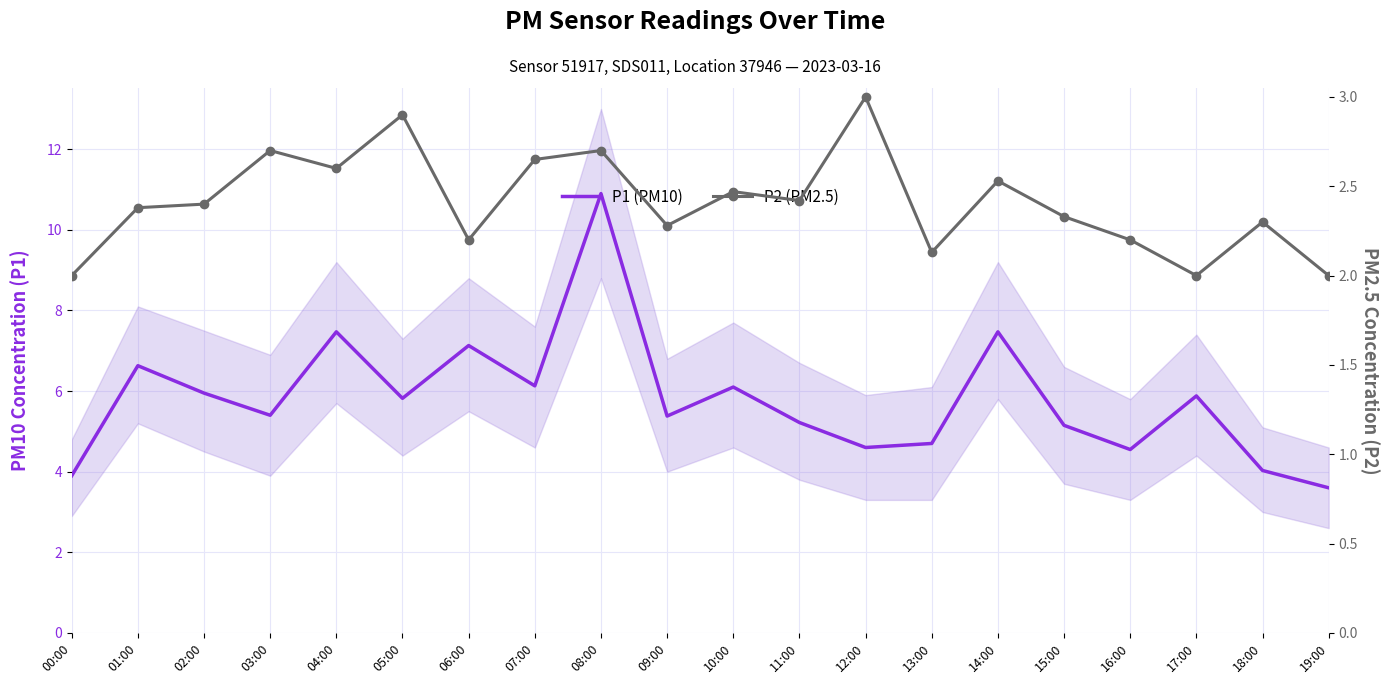

What is the sum of all P2 (PM2.5) values?

48.2